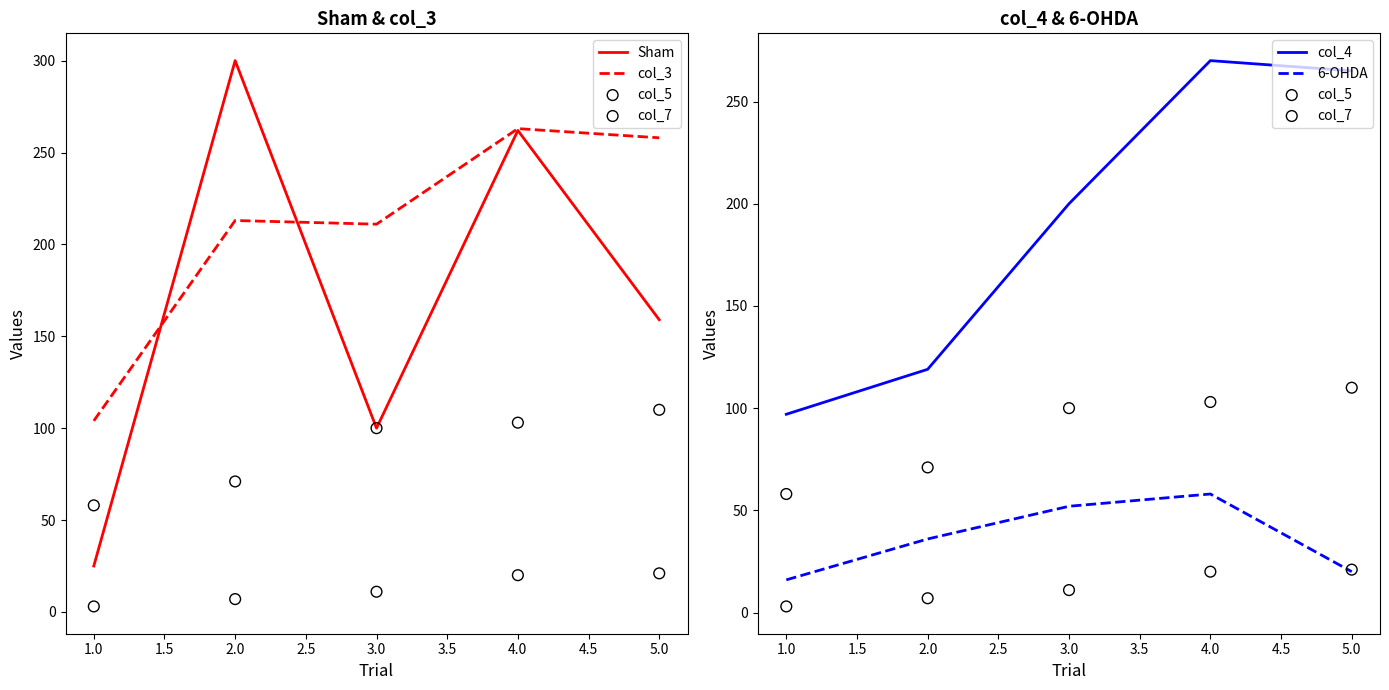

Is the value of 6-OHDA at 4.0 greater than the value of col_4 at 3.0?

No